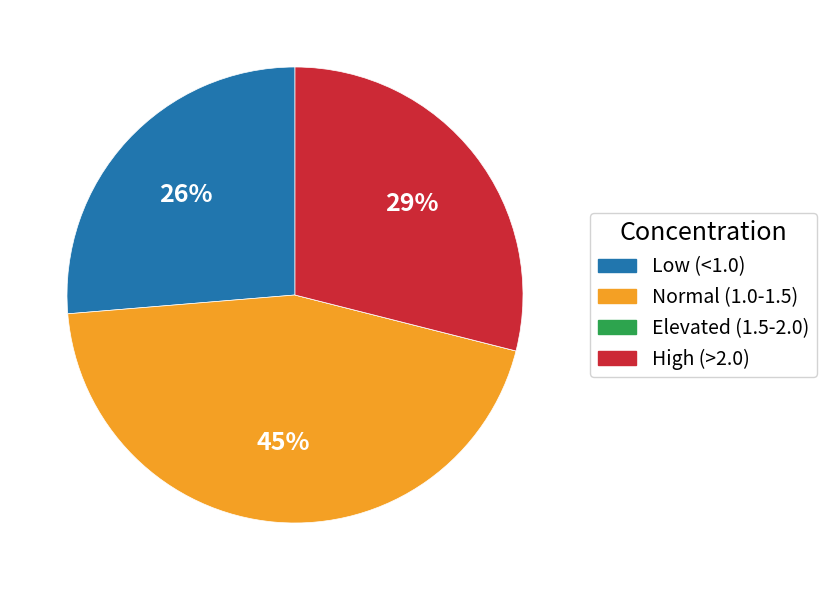

Does any single category account for the majority?

No